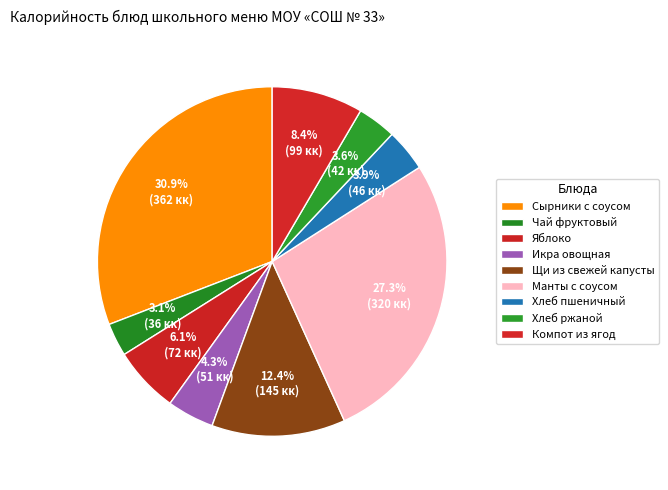

How many segments does this pie chart have?

9